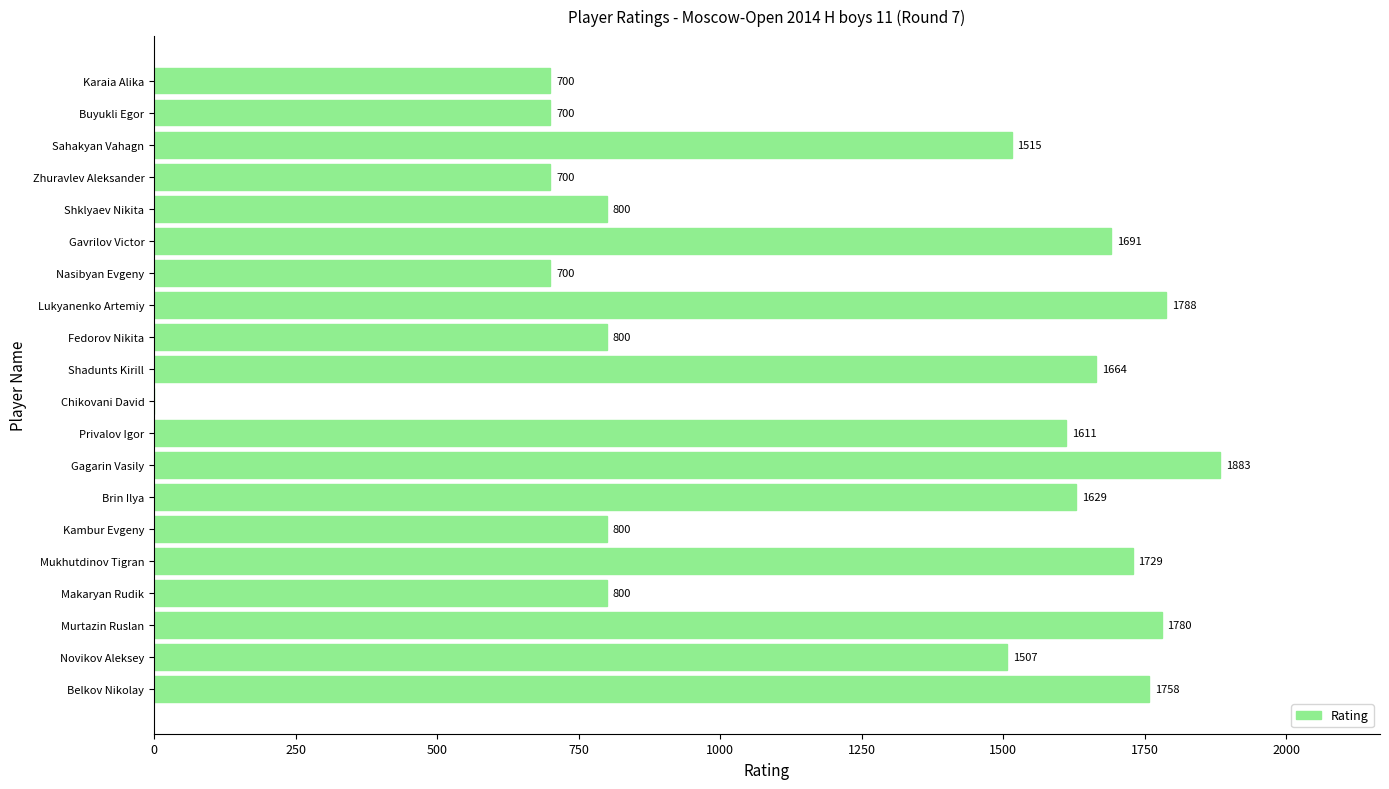

True or false: the data shows 1691 at Gavrilov Victor.

True